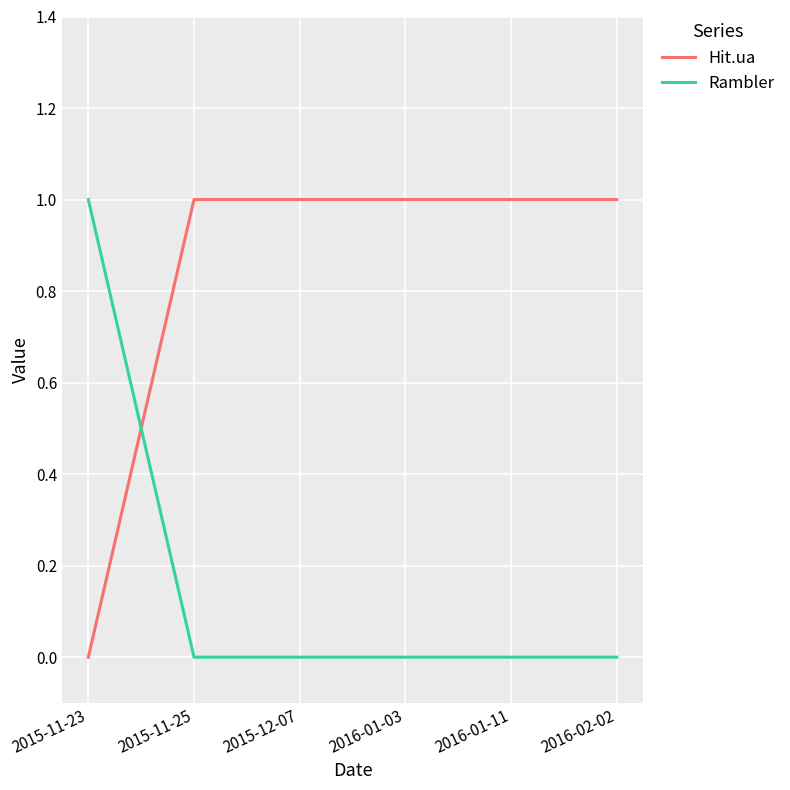

What position from the right is 2015-11-25?

5